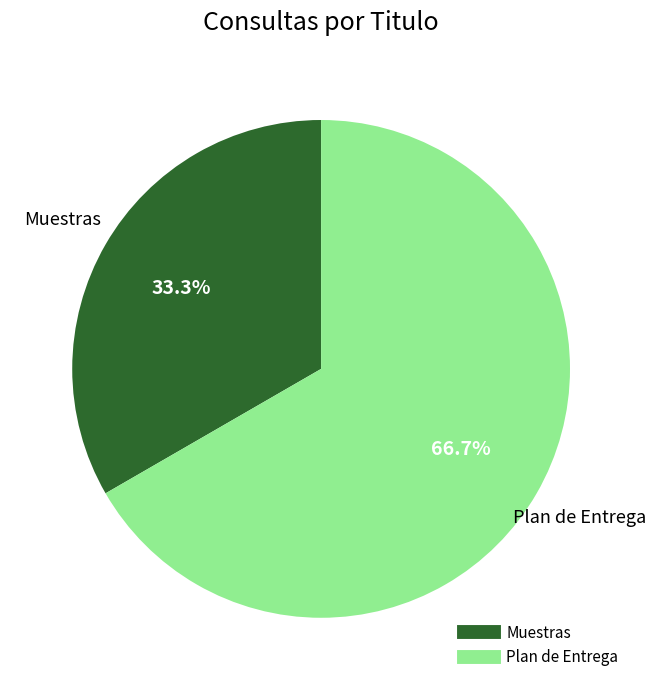

To the nearest percent, what portion does Muestras represent?

33%